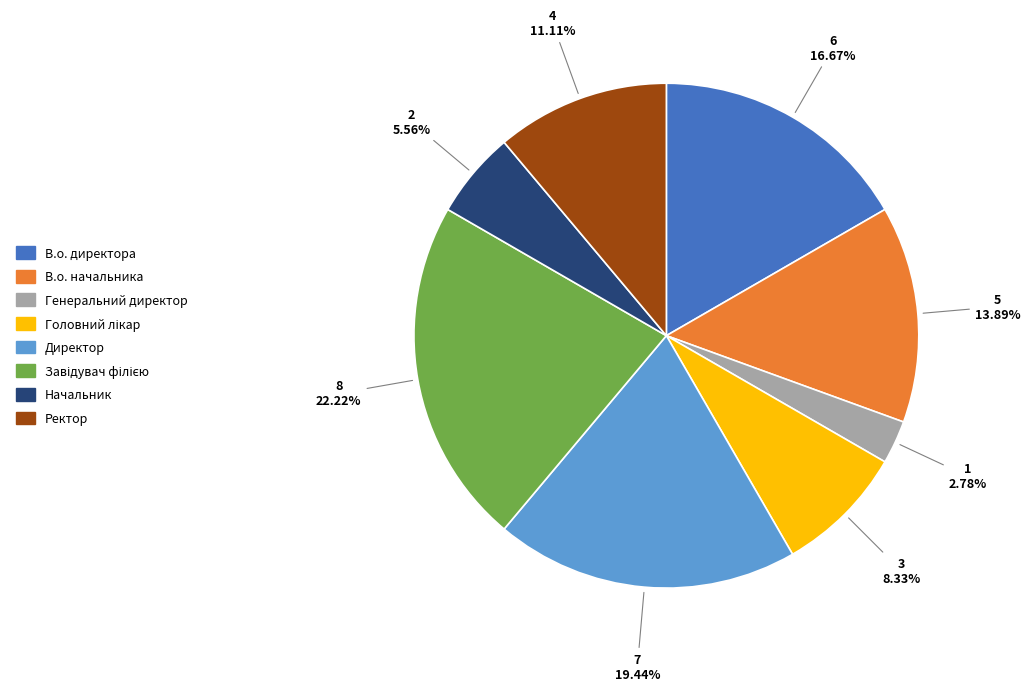

To the nearest percent, what is the combined percentage of Начальник and В.о. начальника?

19%